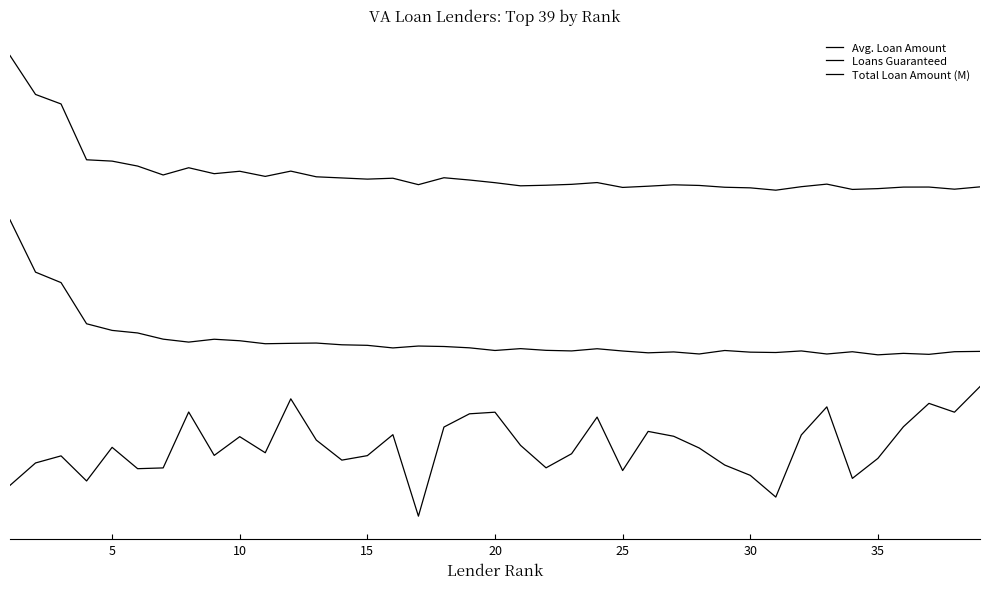

Reading right to left, extract all data points from this chart.

Avg. Loan Amount: 119628.2	96250.5	104294.6	82985.0	54137.3	35882.7	101099.7	75497.5	18847.9	38653.2	48052.6	63587.8	74299.1	78725.9	43034.6	91770.6	58353.6	45516.5	66024.6	96248.0	94776.9	82703.8	1434.3	75750.7	56632.6	52535.6	70807.6	108436.8	59263.5	73929.1	56841.3	96422.0	45434.1	44729.1	64199.3	33534.7	56417.3	49953.2	29516.8
Loans Guaranteed: 151695.5	151403.5	149006.8	149903.1	148556.9	151378.5	149317.0	152107.0	150677.8	151003.4	152510.9	149344.2	151202.1	150399.0	152048.7	154115.4	152121.6	152653.9	154215.7	152531.2	154949.2	156157.8	156583.8	154856.7	157221.5	157717.4	159305.3	159043.9	158683.4	161401.3	162779.0	160167.6	162853.6	168506.9	170842.1	176889.4	214416.6	223960.7	271622.9
Total Loan Amount (M): 301744.0	299618.0	301568.6	301529.0	300128.8	299401.9	304235.5	301894.9	298704.8	300835.1	301389.6	303034.3	303614.8	302340.5	301229.6	305656.2	304037.9	303224.2	302687.1	305543.7	307982.2	310055.1	303751.8	309616.6	308797.3	309868.6	310911.1	316096.7	311286.2	315969.4	313756.0	319174.0	312586.1	320703.9	325218.0	326430.8	377336.4	386024.4	421489.3